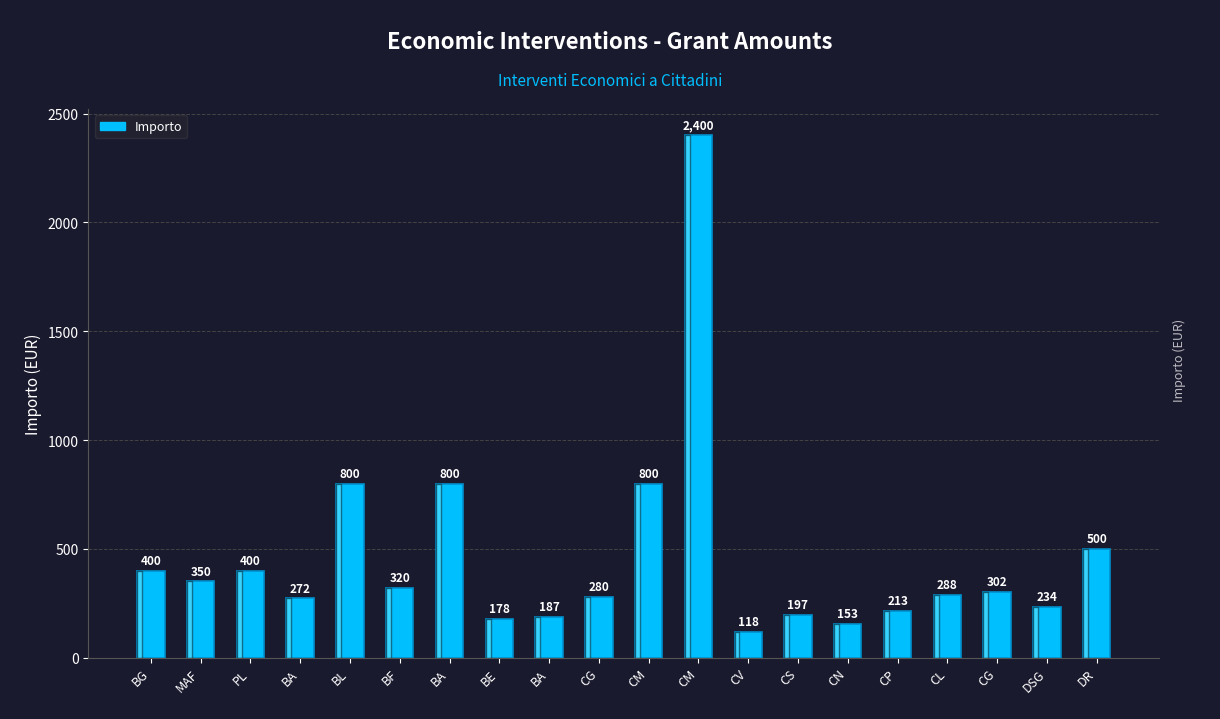

How many bars are there in total?

20